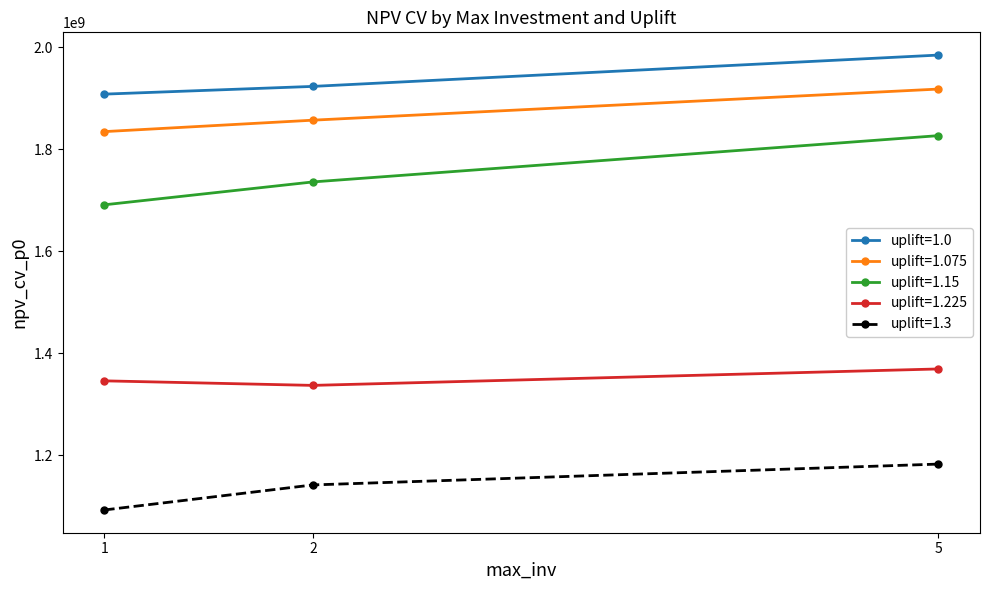

At which label does uplift=1.0 reach its peak?

5